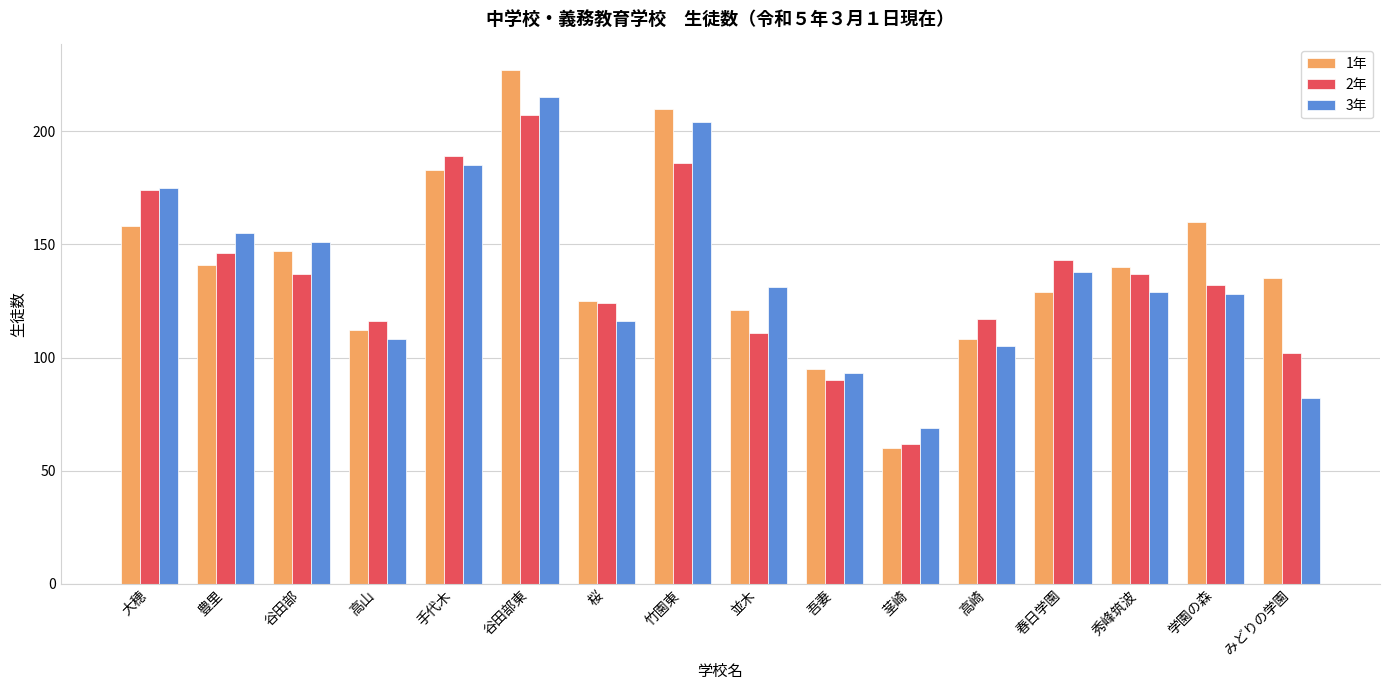

Reading left to right, what are all the values shown in this chart?

1年: 大穂=158	豊里=141	谷田部=147	高山=112	手代木=183	谷田部東=227	桜=125	竹園東=210	並木=121	吾妻=95	茎崎=60	高崎=108	春日学園=129	秀峰筑波=140	学園の森=160	みどりの学園=135
2年: 大穂=174	豊里=146	谷田部=137	高山=116	手代木=189	谷田部東=207	桜=124	竹園東=186	並木=111	吾妻=90	茎崎=62	高崎=117	春日学園=143	秀峰筑波=137	学園の森=132	みどりの学園=102
3年: 大穂=175	豊里=155	谷田部=151	高山=108	手代木=185	谷田部東=215	桜=116	竹園東=204	並木=131	吾妻=93	茎崎=69	高崎=105	春日学園=138	秀峰筑波=129	学園の森=128	みどりの学園=82